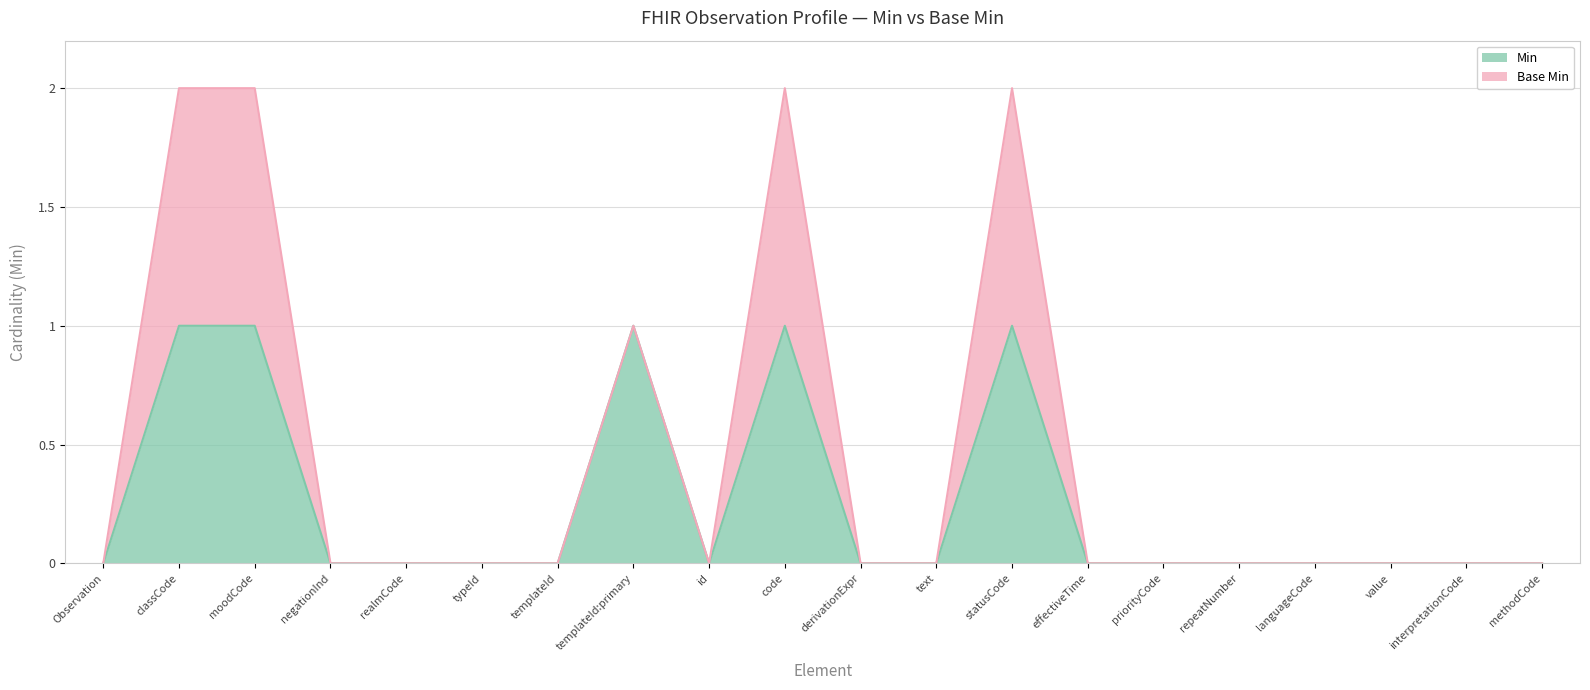

Reading left to right, transcribe all the data shown in this chart.

0	1	1	0	0	0	0	1	0	1	0	0	1	0	0	0	0	0	0	0